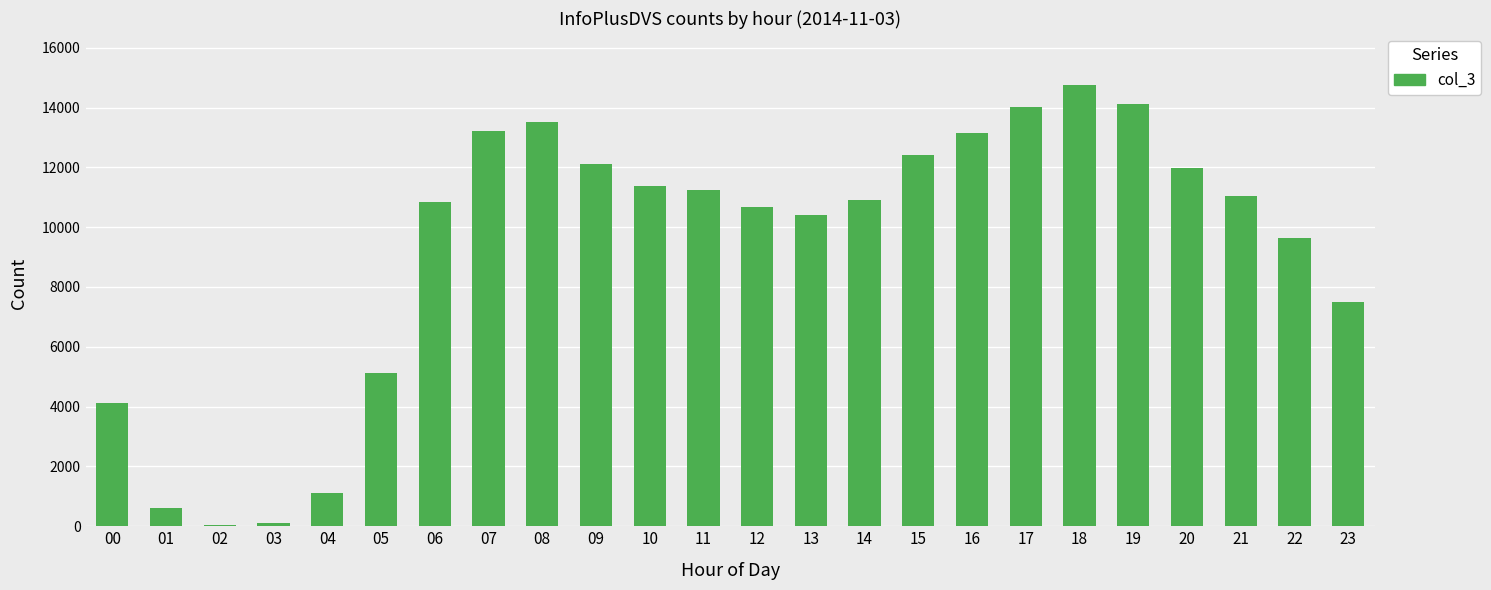

Is it true that the value at 19 is 14119?

True